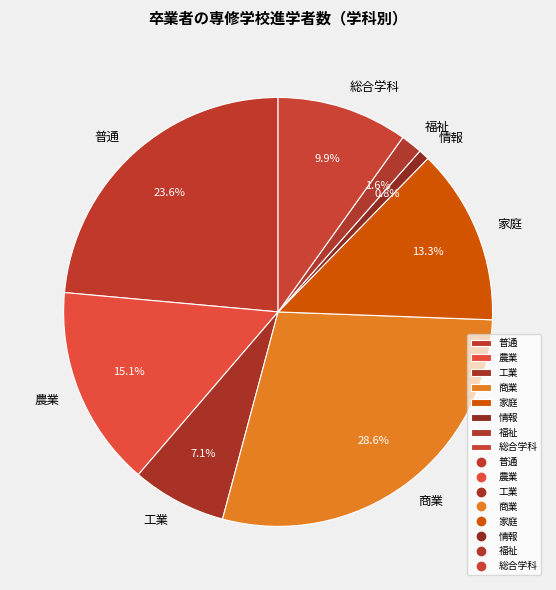

Which category has the smallest portion of the pie?

情報